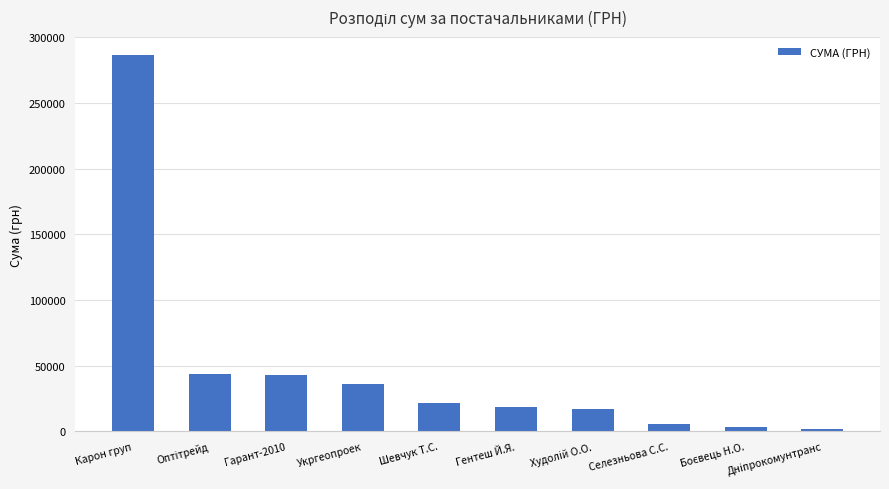

Which label corresponds to the largest value in the chart?

Карон груп